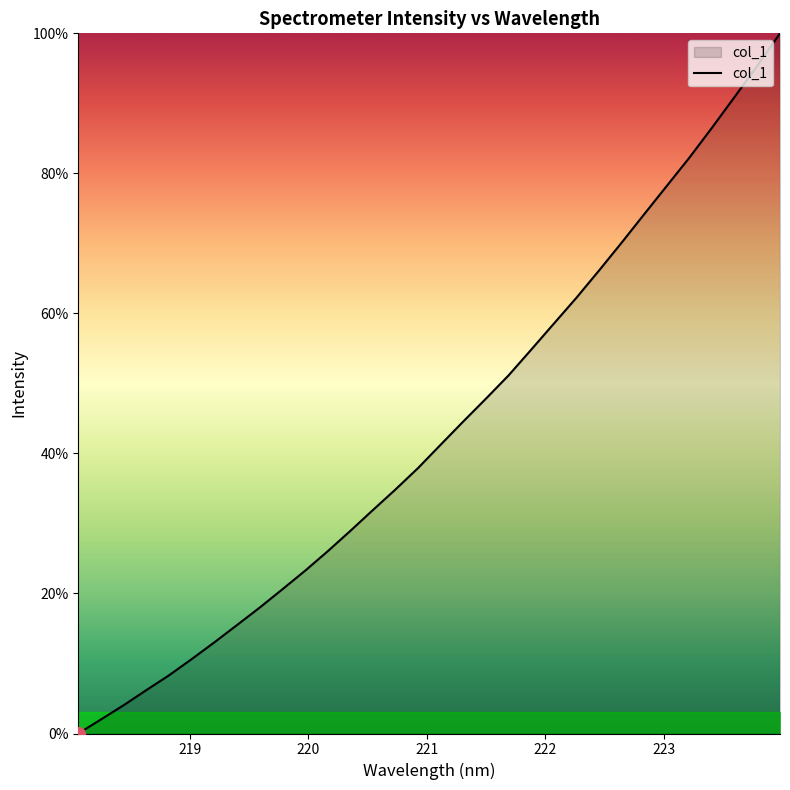

What is the difference between the maximum and minimum values?

100.0